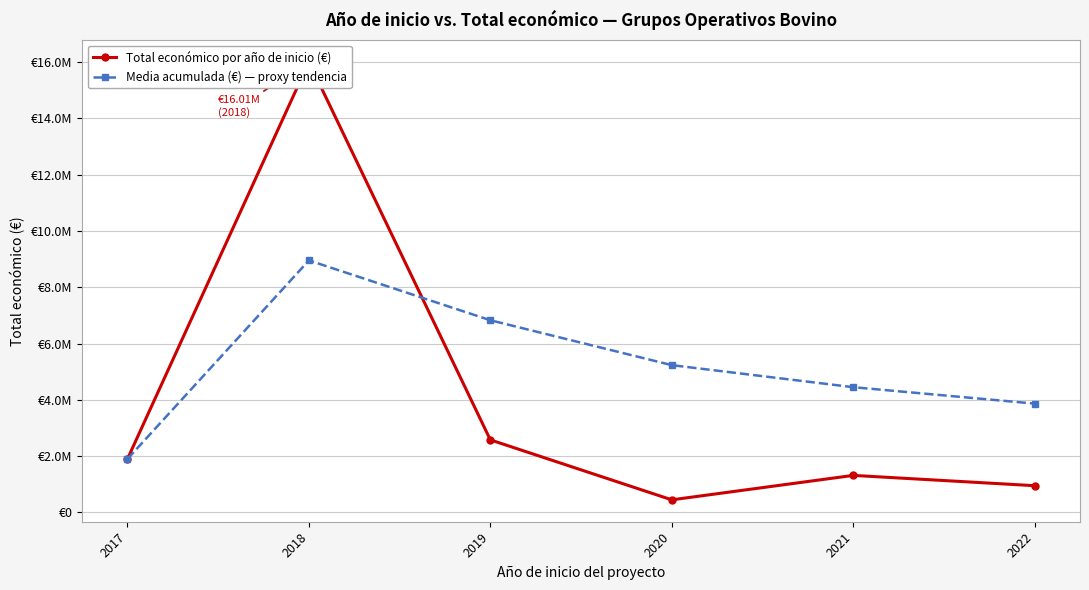

What is the difference between the second highest and second lowest values in the Total económico por año de inicio (€) series?

1627738.0